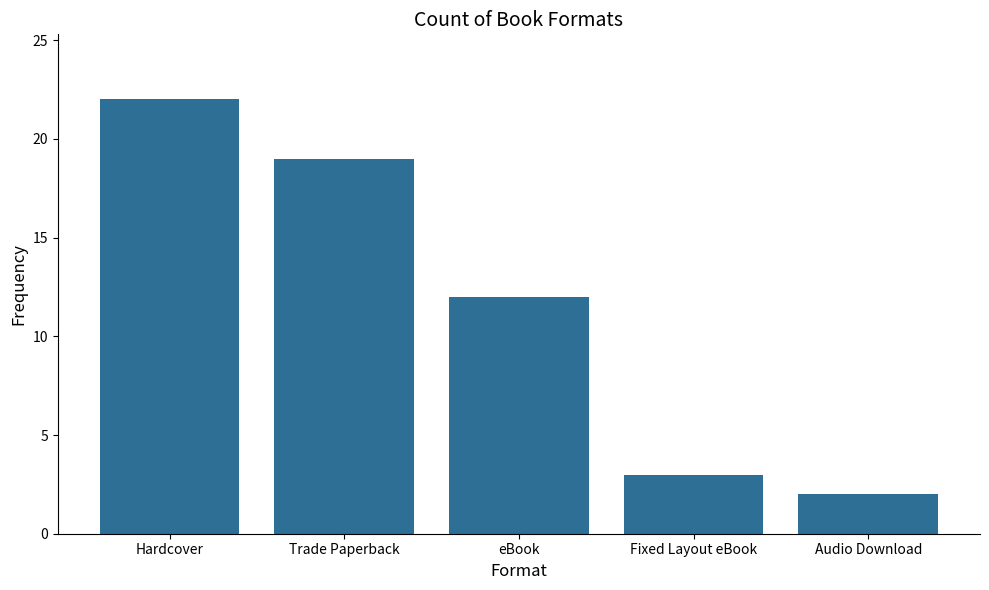

What is the difference between the values at Audio Download and Trade Paperback?

17